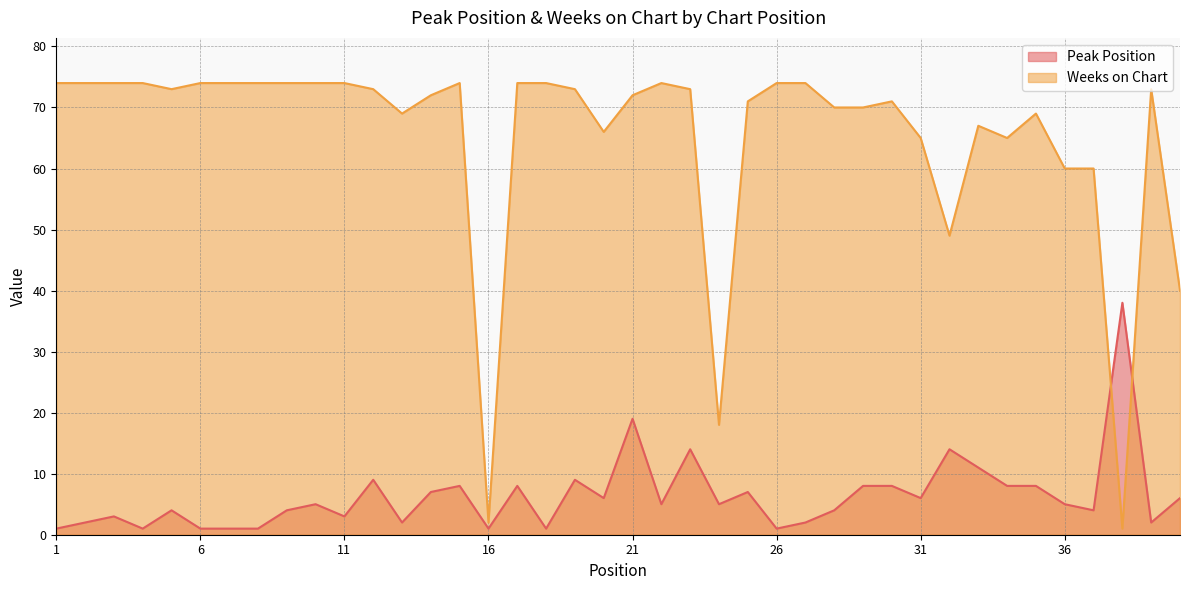

True or false: Weeks on Chart has more than 1 interior local peaks.

True